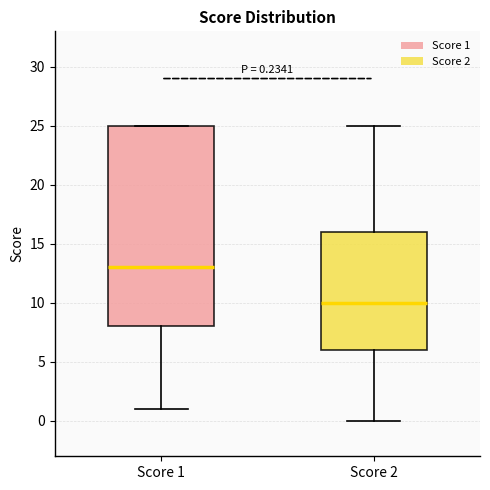

Comparing the boxes themselves (not the whiskers), which one is the tallest?

Score 1